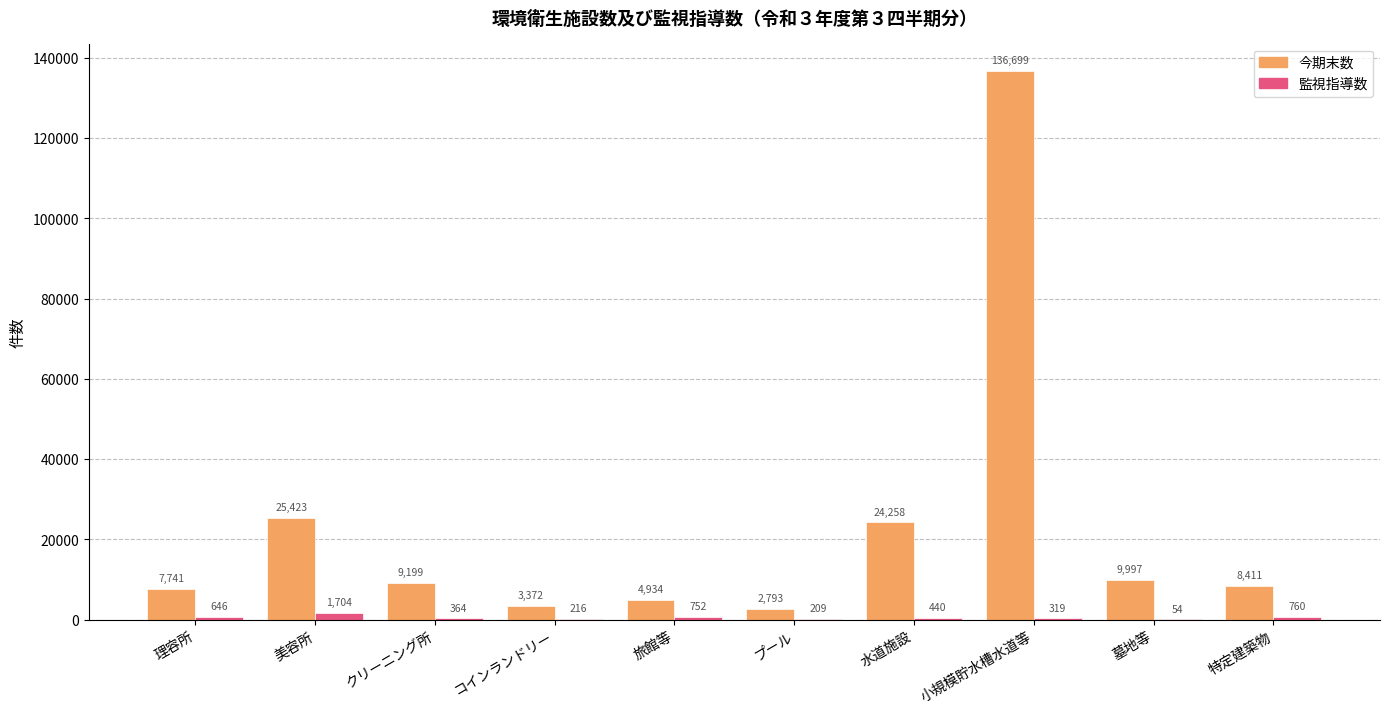

What is the sum of all 今期末数 values?

232827